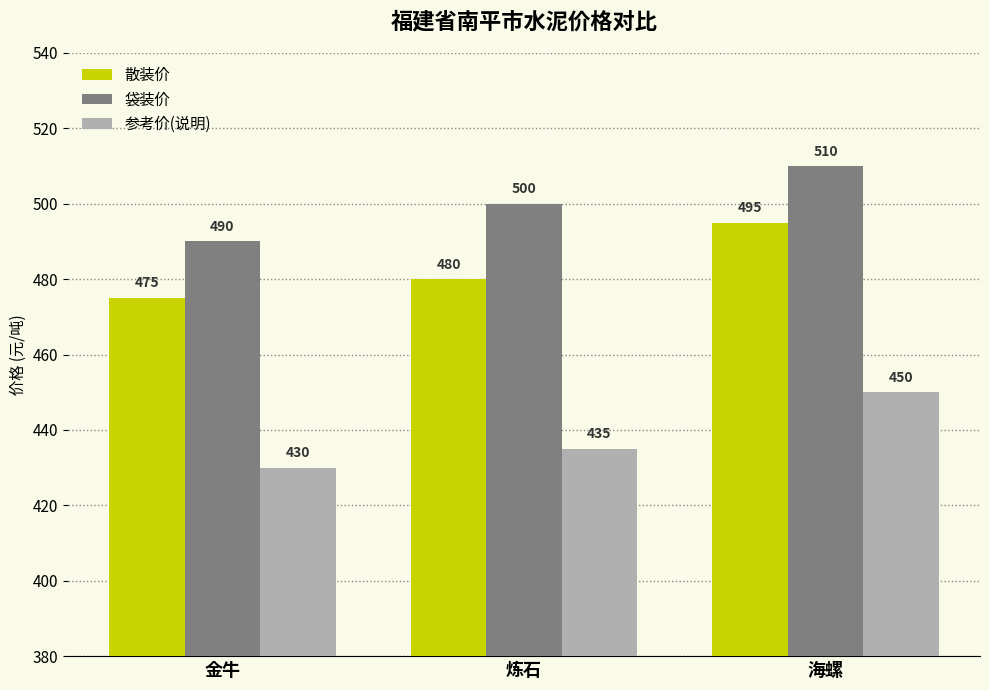

What are all the series names shown in the legend?

散装价, 袋装价, 参考价(说明)